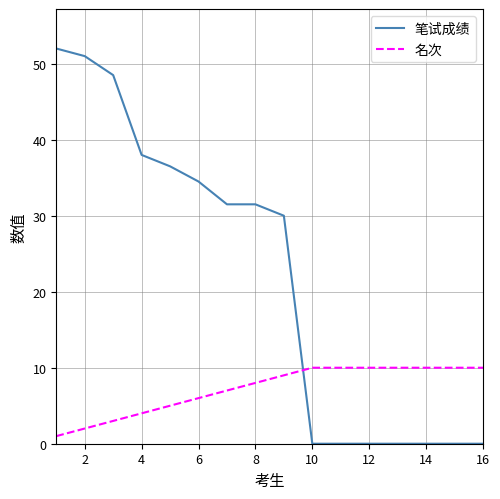

Which series has the largest range (max minus min)?

笔试成绩